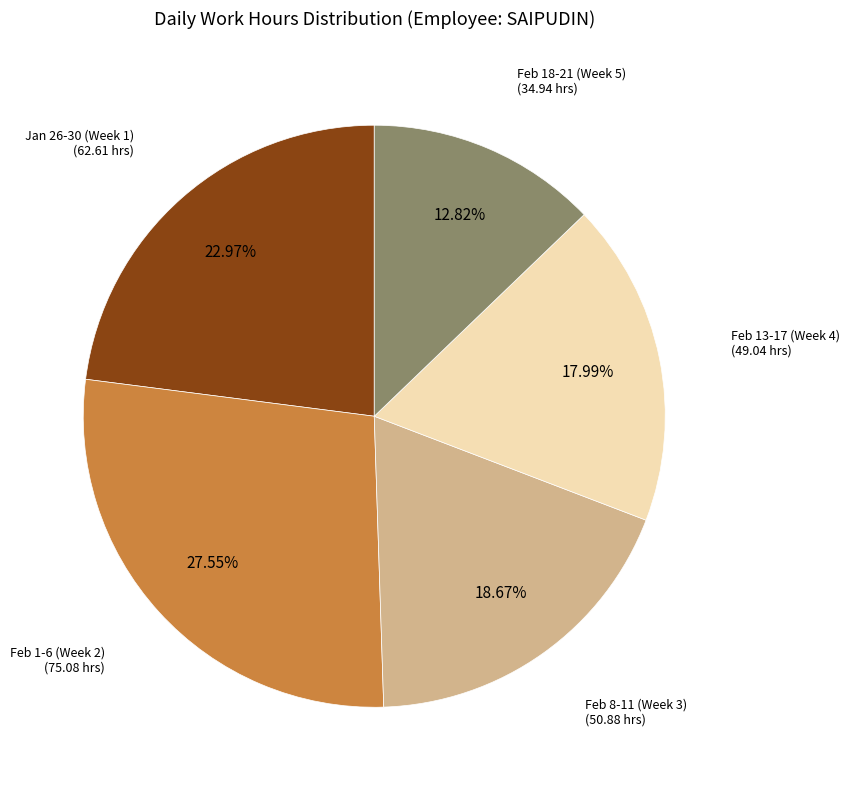

To the nearest percent, what is the difference between the largest and smallest slice percentages?

15%